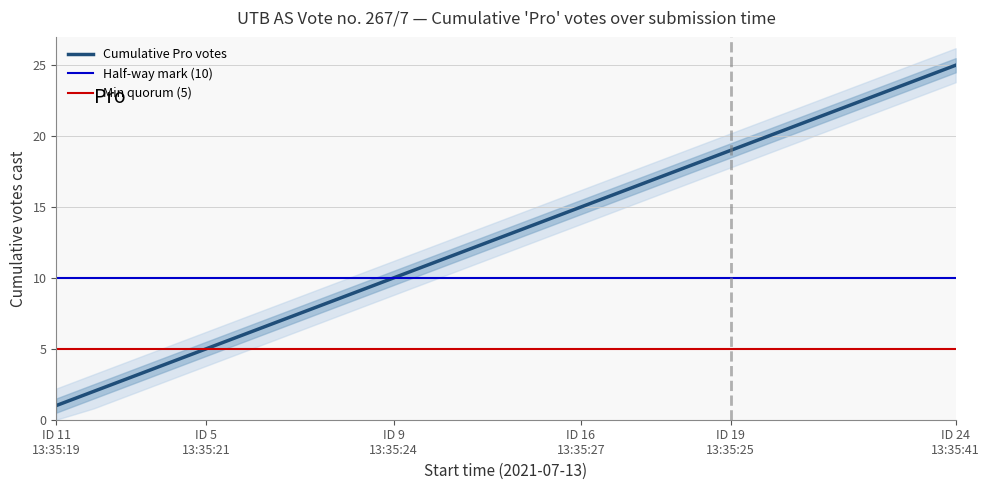

Reading left to right, list all the values displayed in this chart.

1	2	3	4	5	6	7	8	9	10	11	12	13	14	15	16	17	18	19	20	21	22	23	24	25